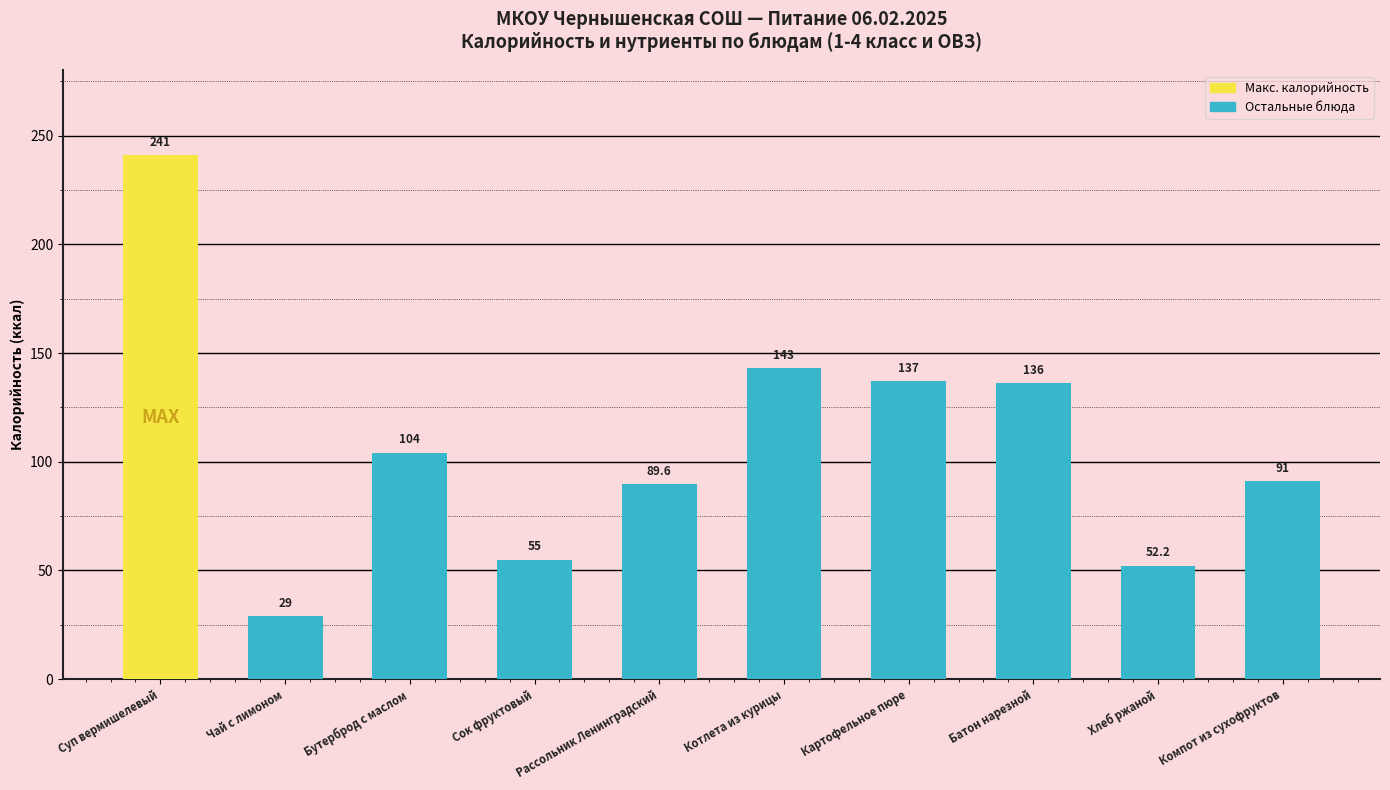

What is the minimum value for Калорийность?

29.0